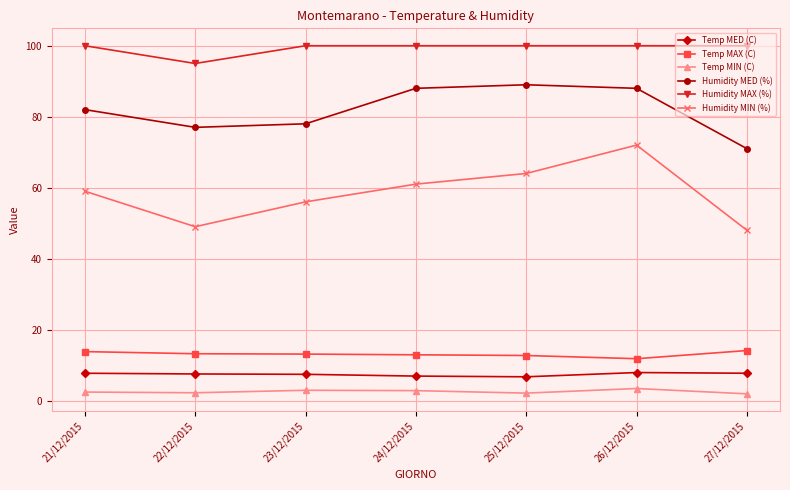

The Temp MED (C) series shows 7.5 at 22/12/2015. True or false?

True